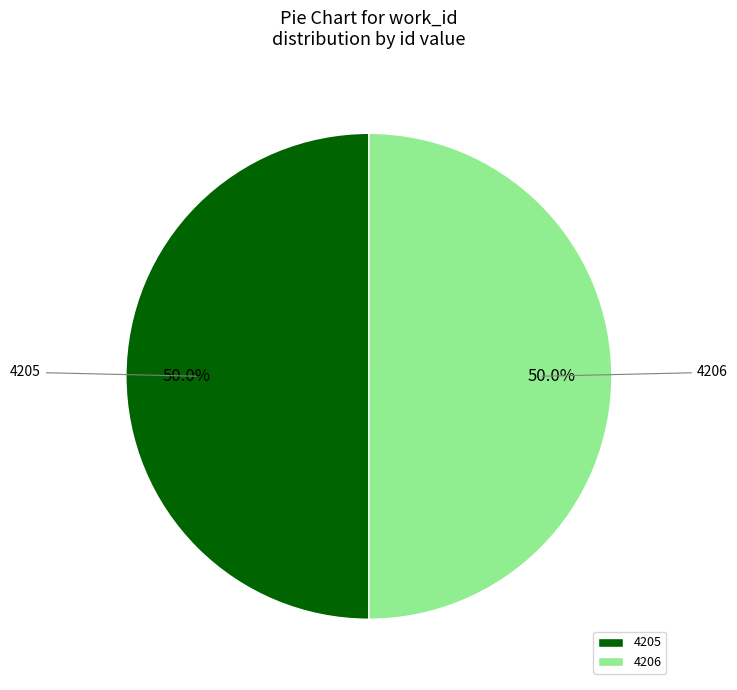

Is the sum of 4206 and 4205 greater than half?

Yes